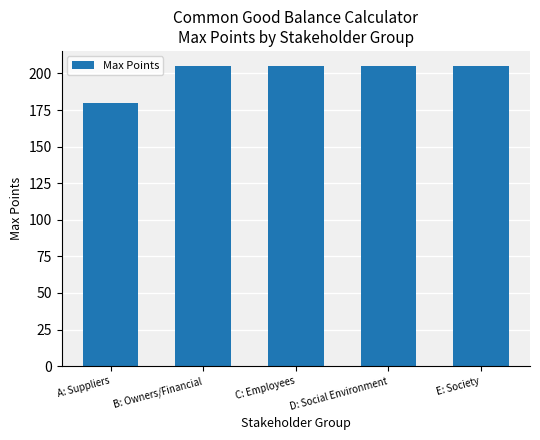

Are the bars grouped side by side (vs. stacked)?

No